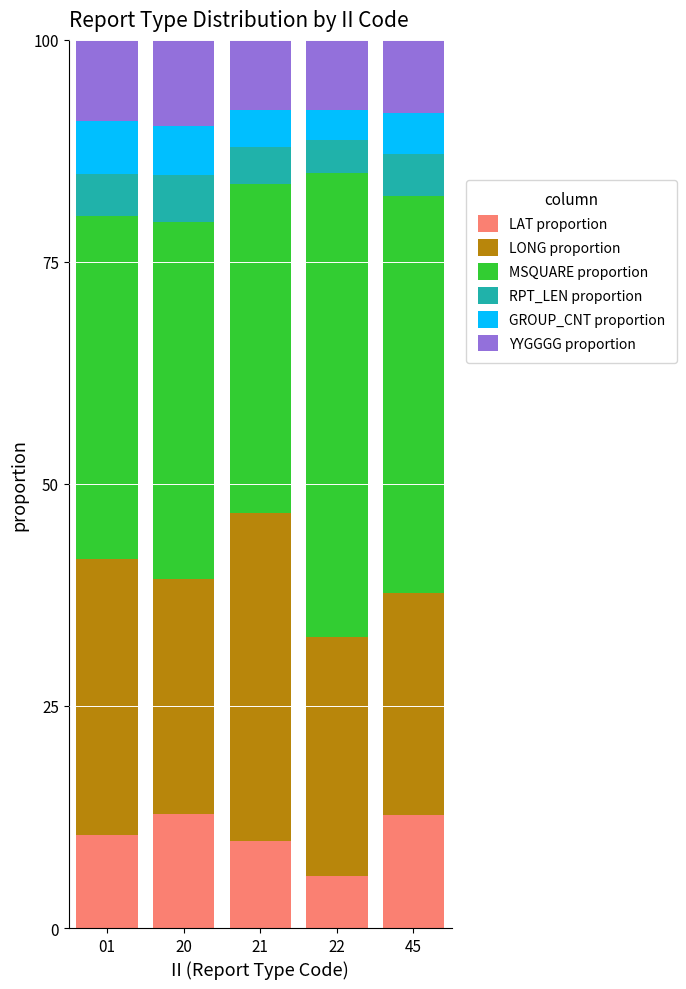

What is the maximum value for LAT proportion?

12.9